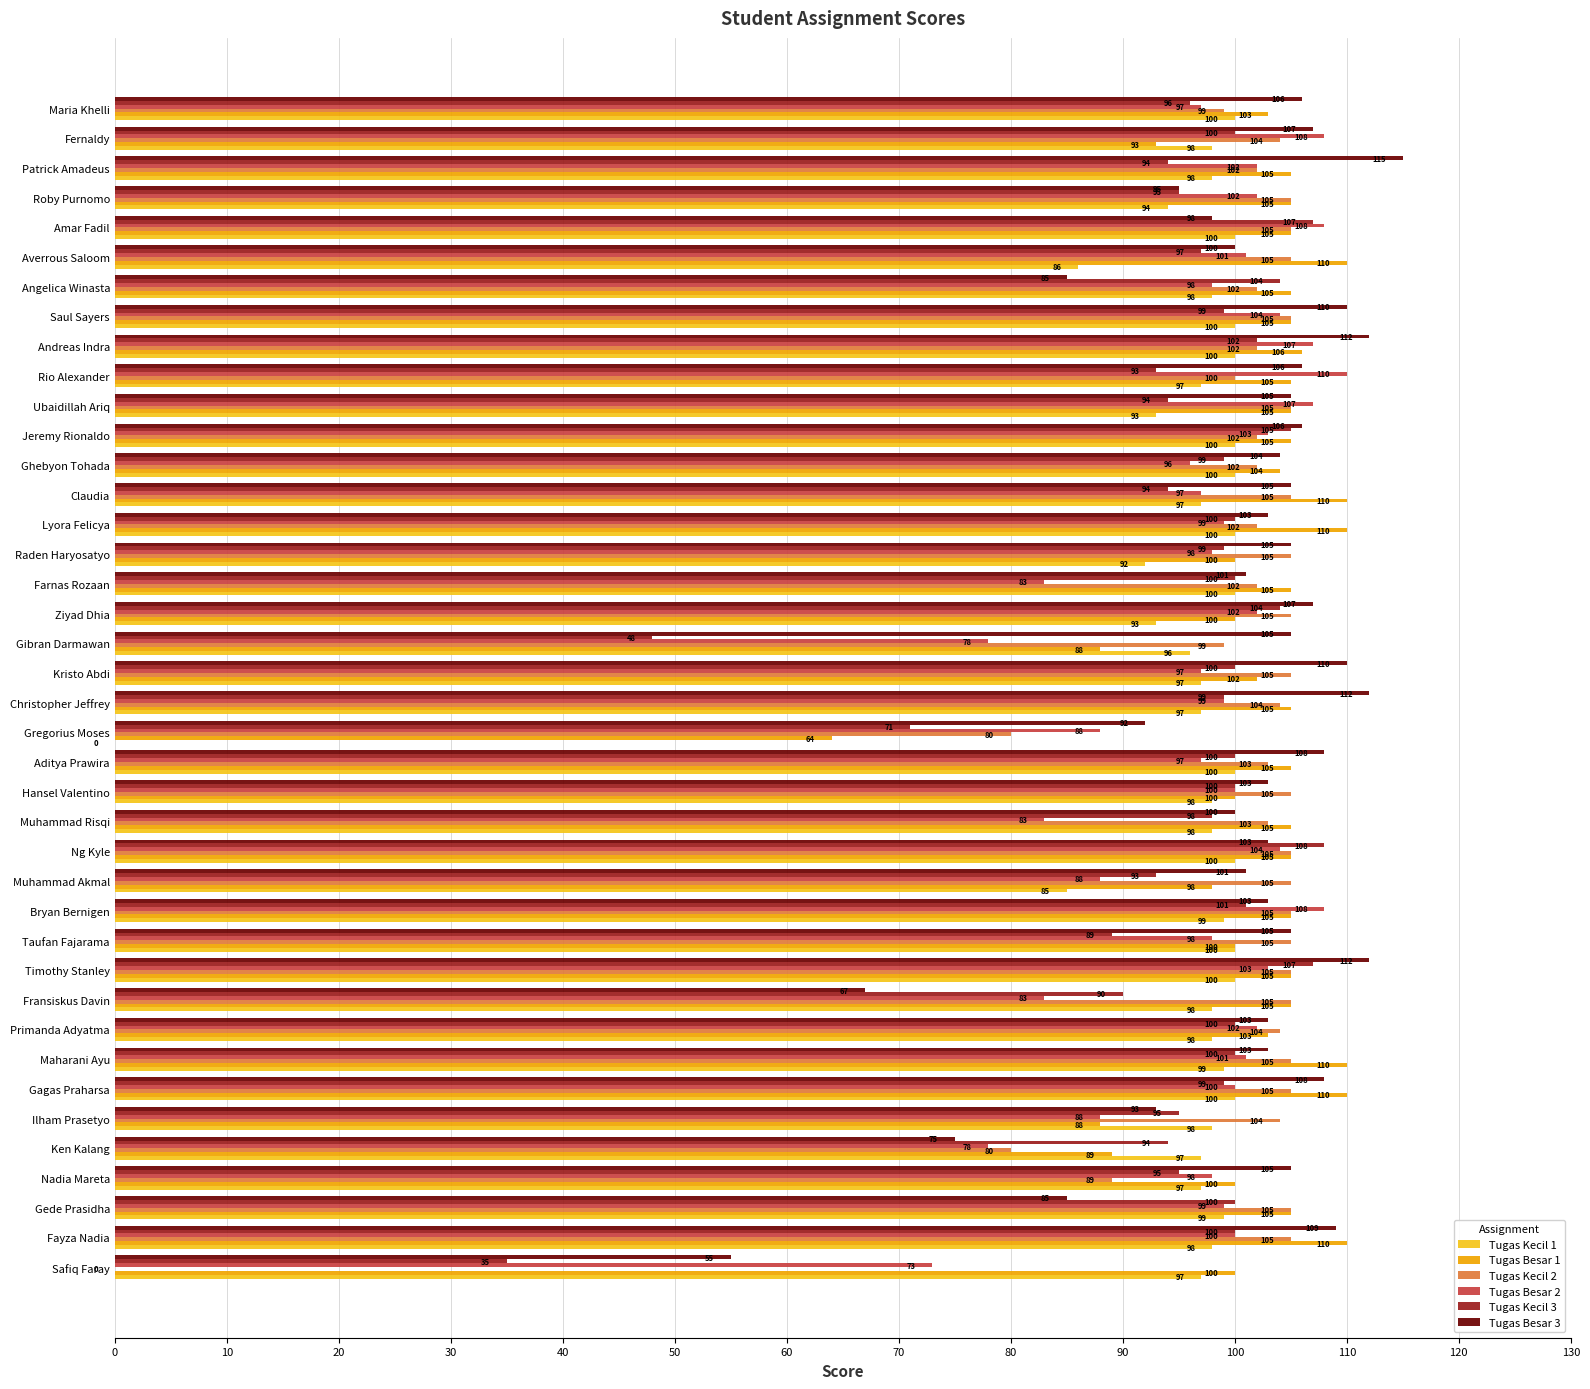

At which label is Tugas Kecil 3 closest to 71?

Gregorius Moses